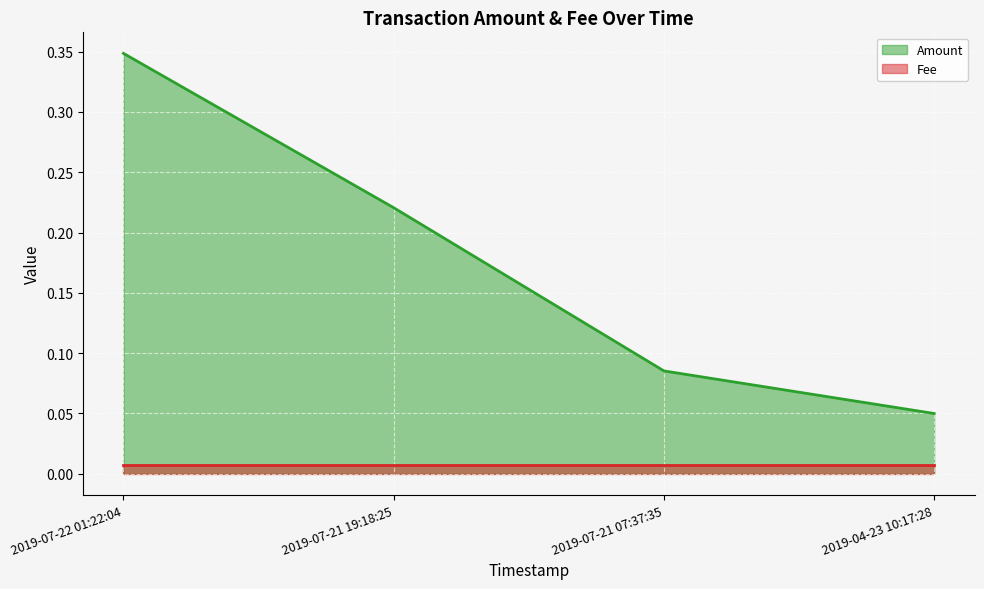

The chart shows a value of 0.1 at 2019-07-21 07:37:35. True or false?

True